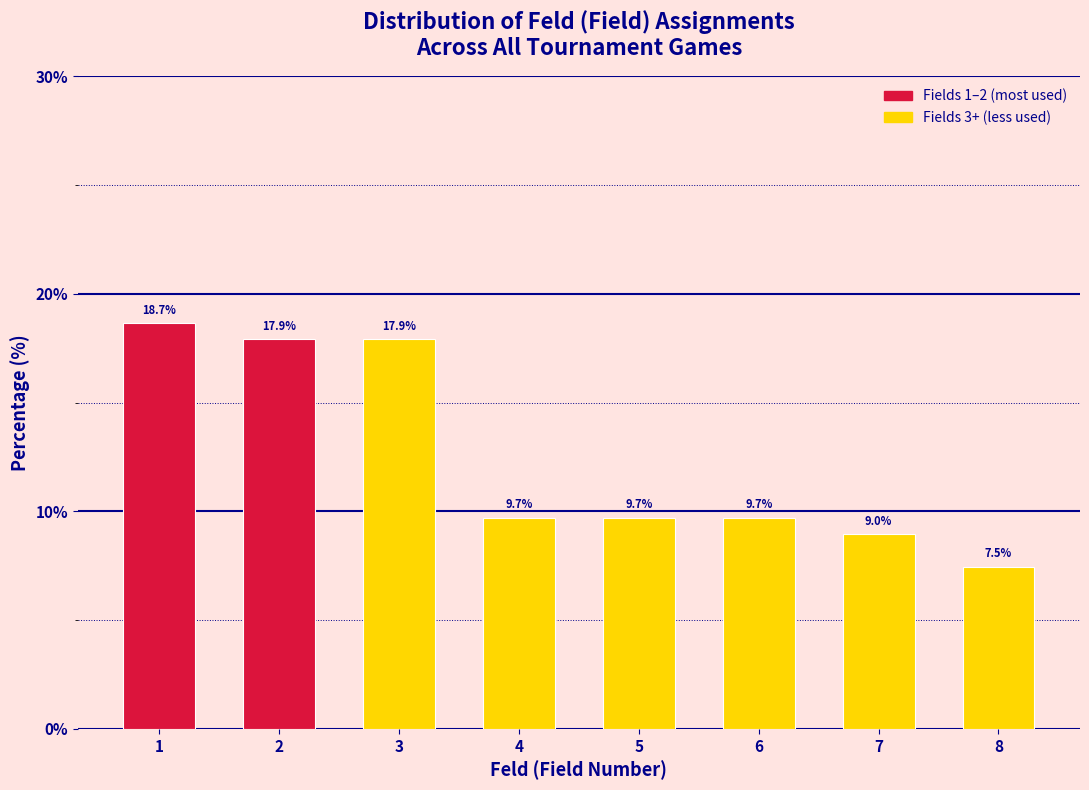

Reading left to right, transcribe all the data shown in this chart.

18.7	17.9	17.9	9.7	9.7	9.7	9.0	7.5